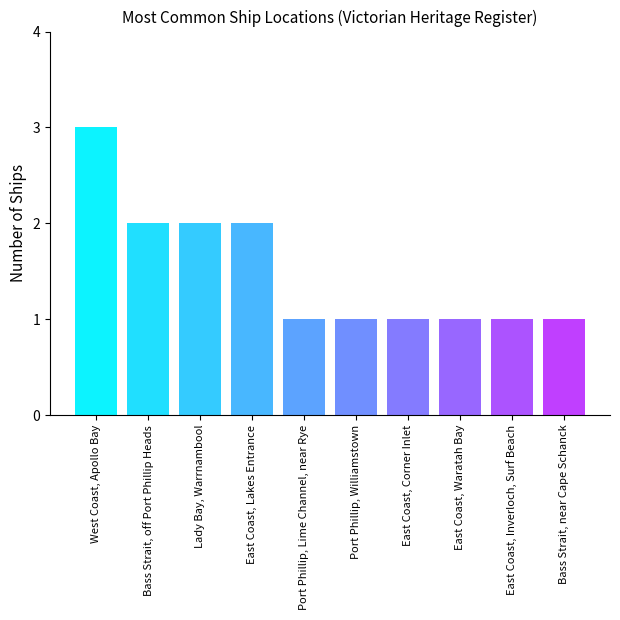

The value at West Coast, Apollo Bay is 3. True or false?

True